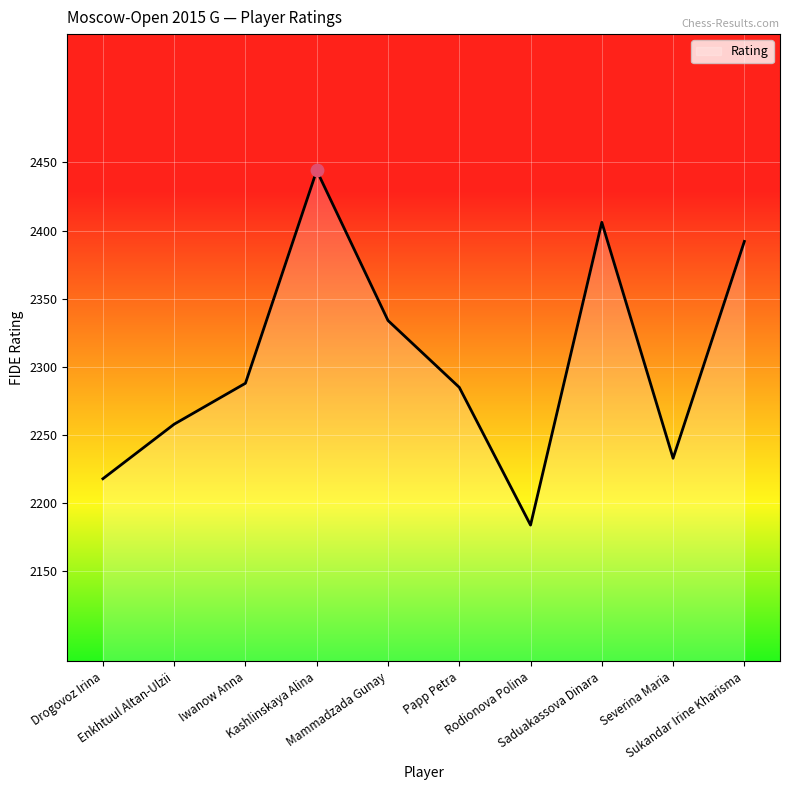

What is the ratio of the value at Enkhtuul Altan-Ulzii to the value at Severina Maria?

1.0